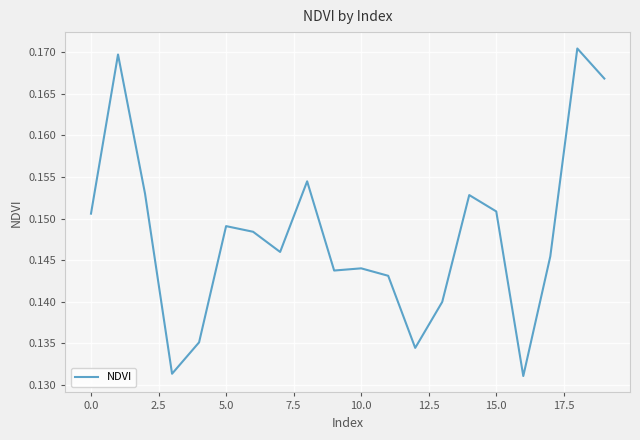

How many values are between 0 and 1?

20